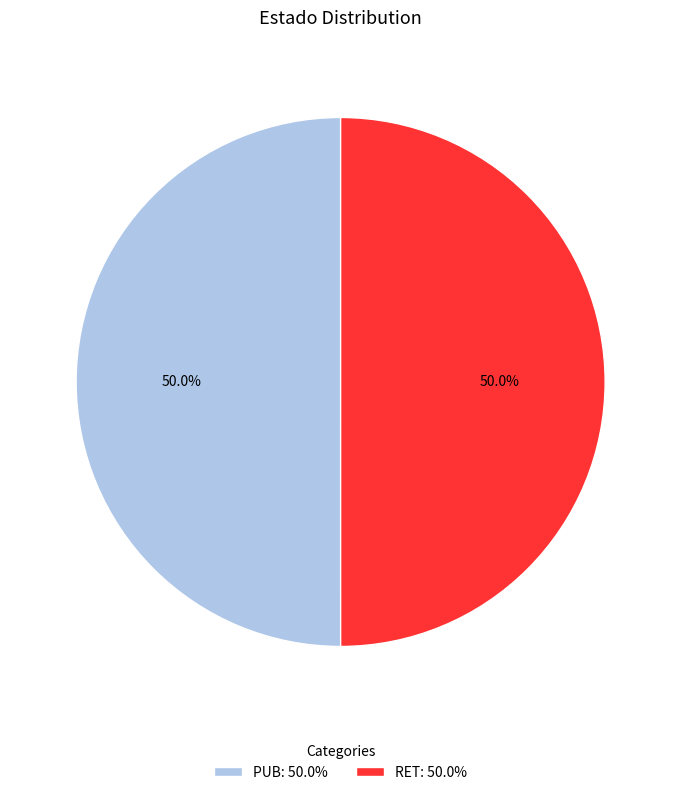

Count the number of slices in the pie.

2